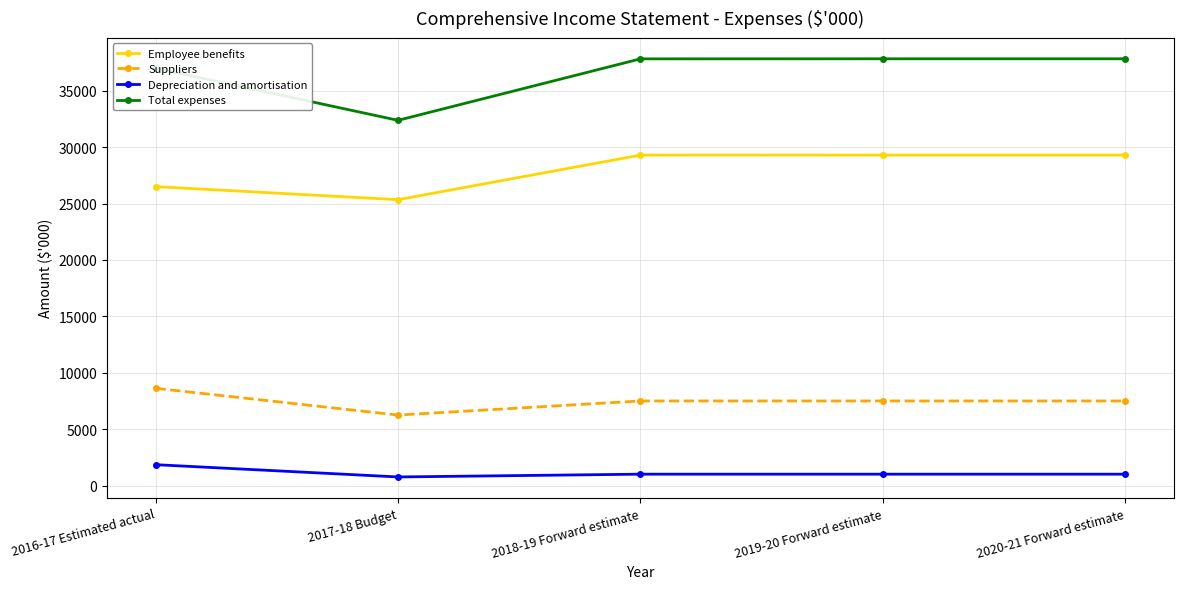

What is the sum of all Employee benefits values?

139728